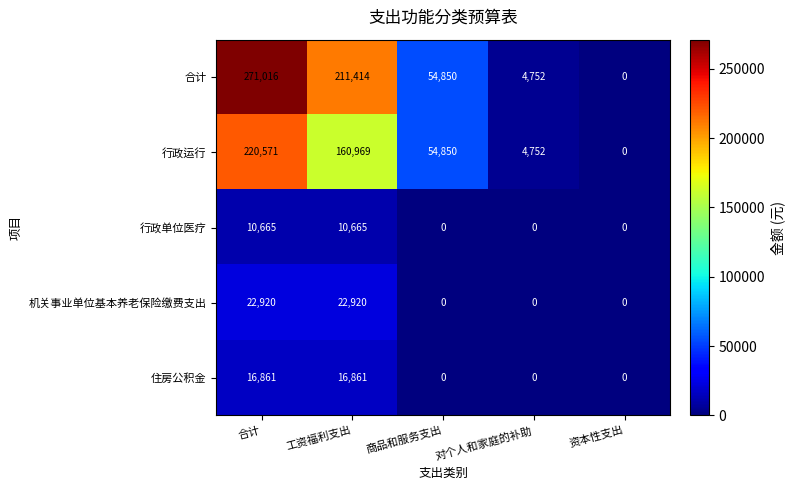

At how many categories does at least one series exceed 253315?

1